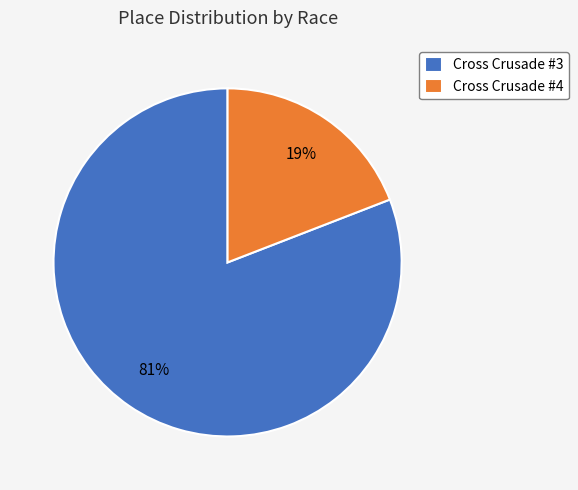

To the nearest percent, what portion does Cross Crusade #4 represent?

19%